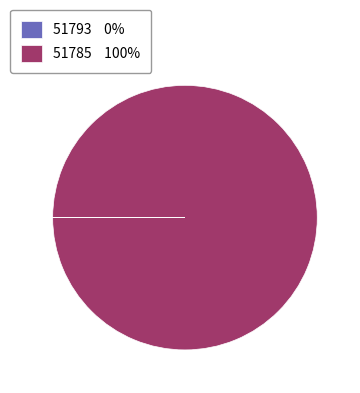

Does any single category account for the majority?

Yes